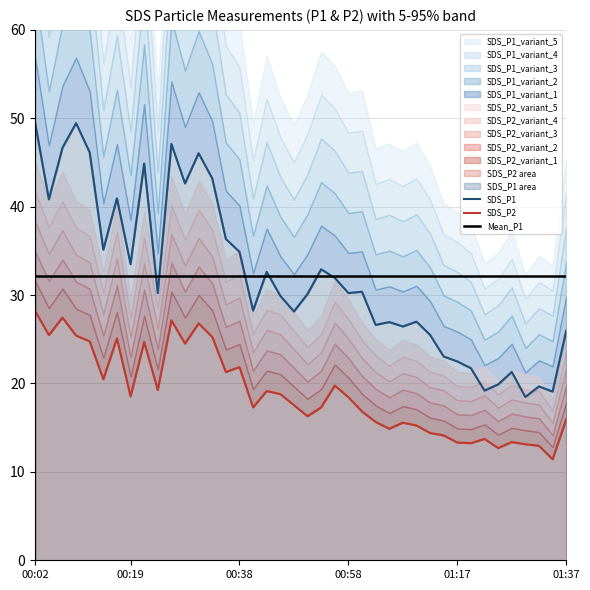

At which category is the sum across all series the highest?

00:02